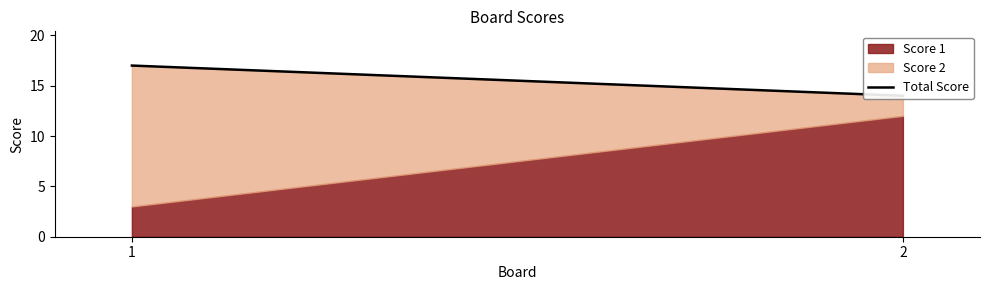

What is the difference between the values at 2 and 1?

3